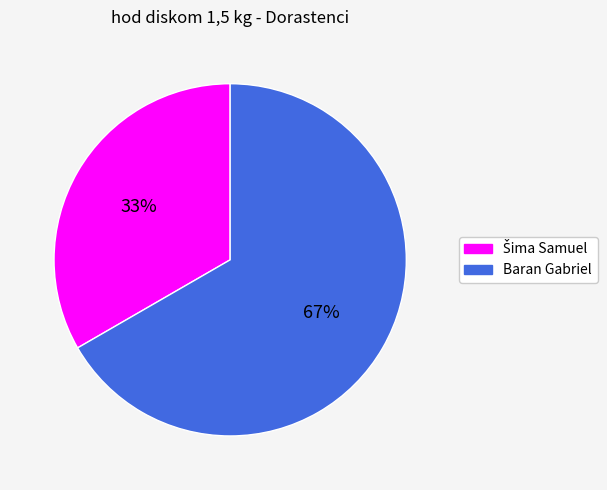

How many segments does this pie chart have?

2